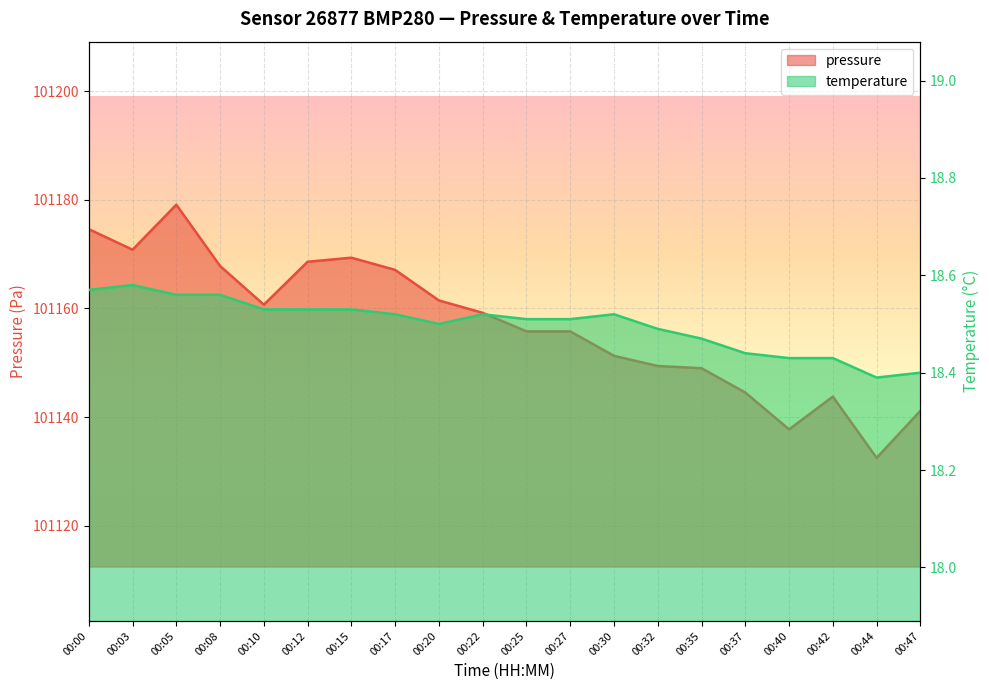

At which category is the sum across all series the highest?

00:05